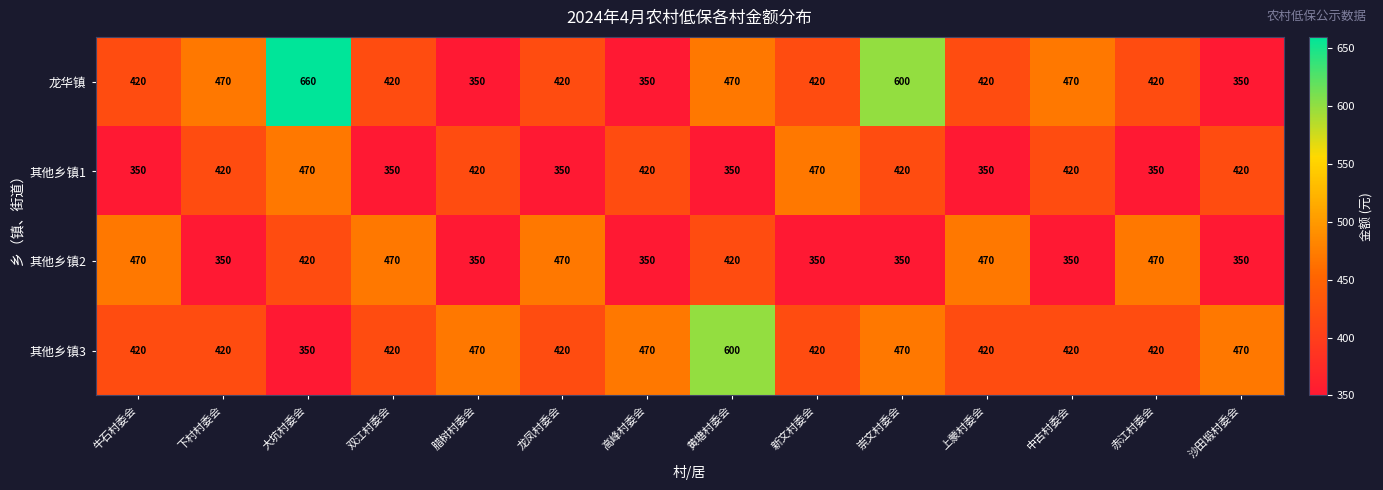

What is the minimum value shown in the chart?

350